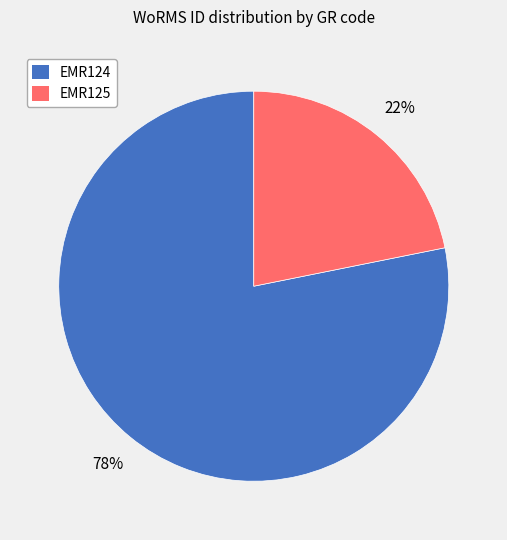

To the nearest percent, what is the difference between the largest and smallest slice percentages?

56%